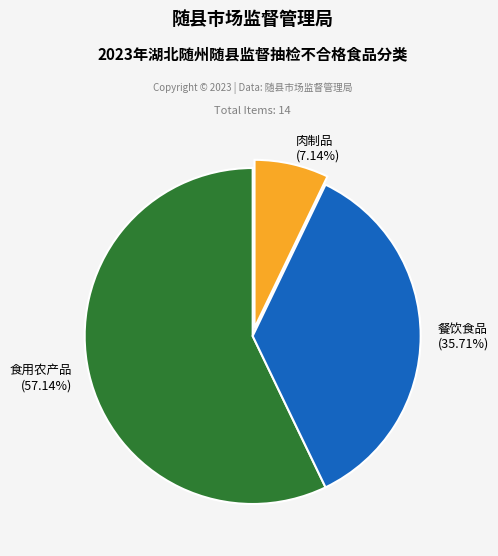

The 食用农产品 slice represents 71% of the pie. True or false?

False